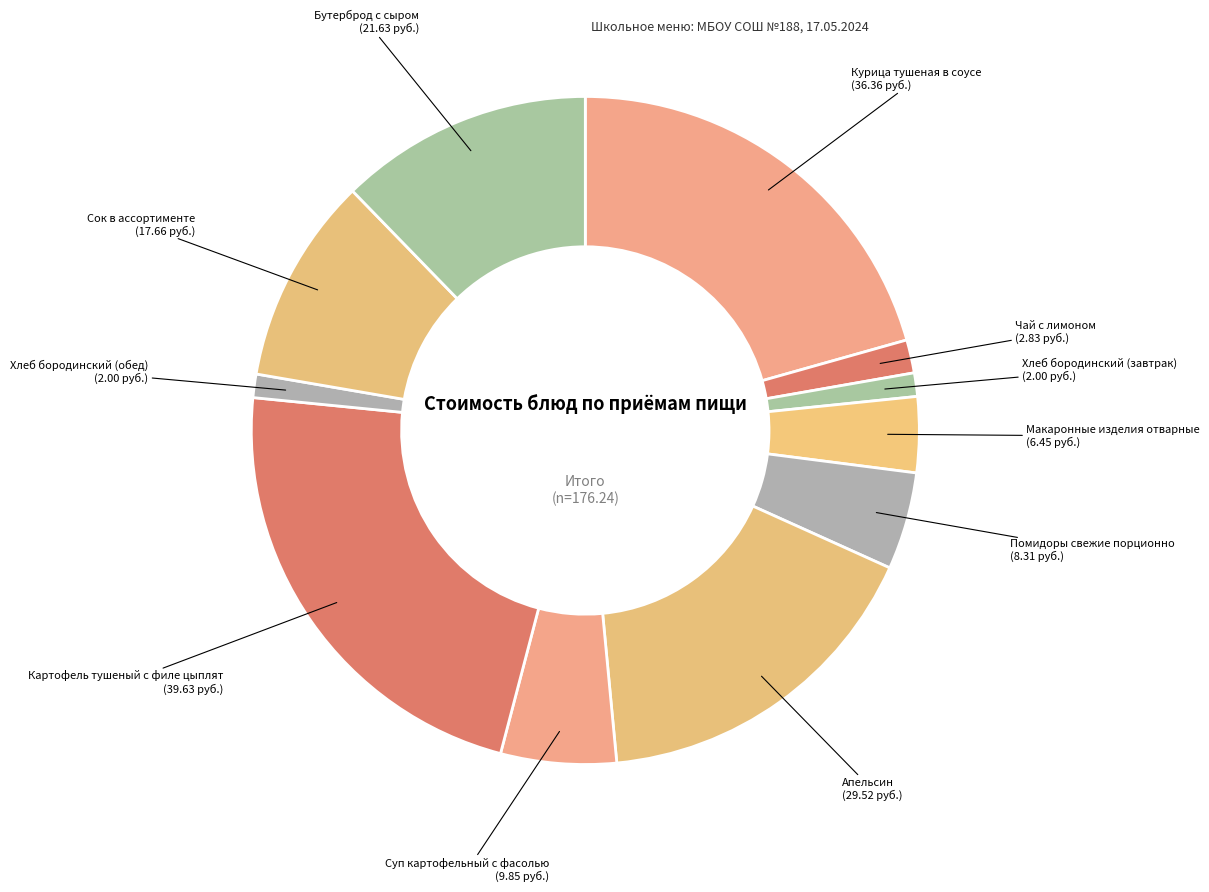

Between Суп картофельный с фасолью and Чай с лимоном, which is larger?

Суп картофельный с фасолью